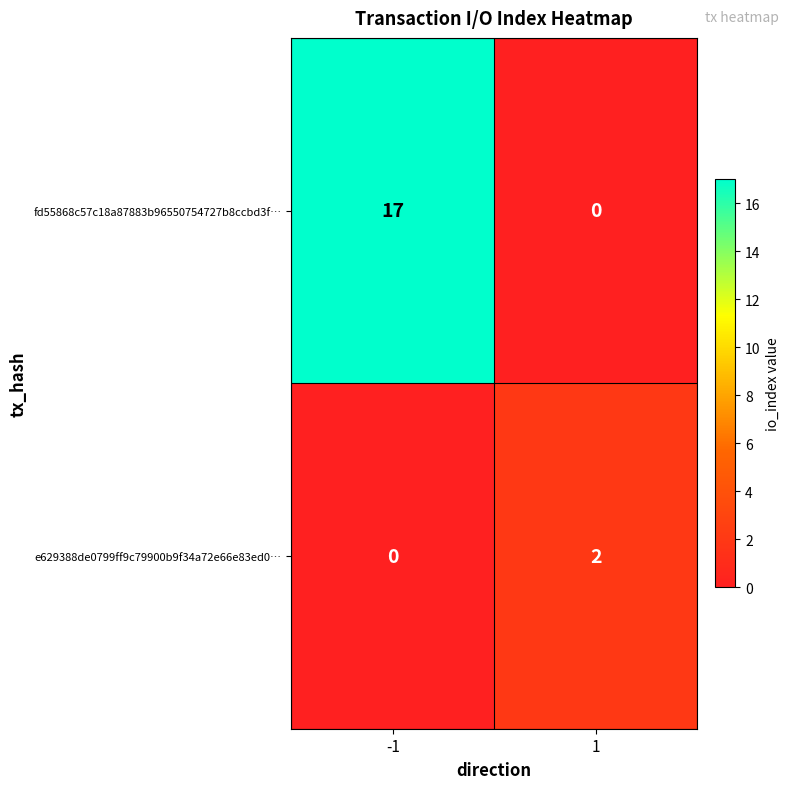

Rank the series by their maximum value, from highest to lowest.

fd55868c57c18a87883b96550754727b8ccbd3f…, e629388de0799ff9c79900b9f34a72e66e83ed0…